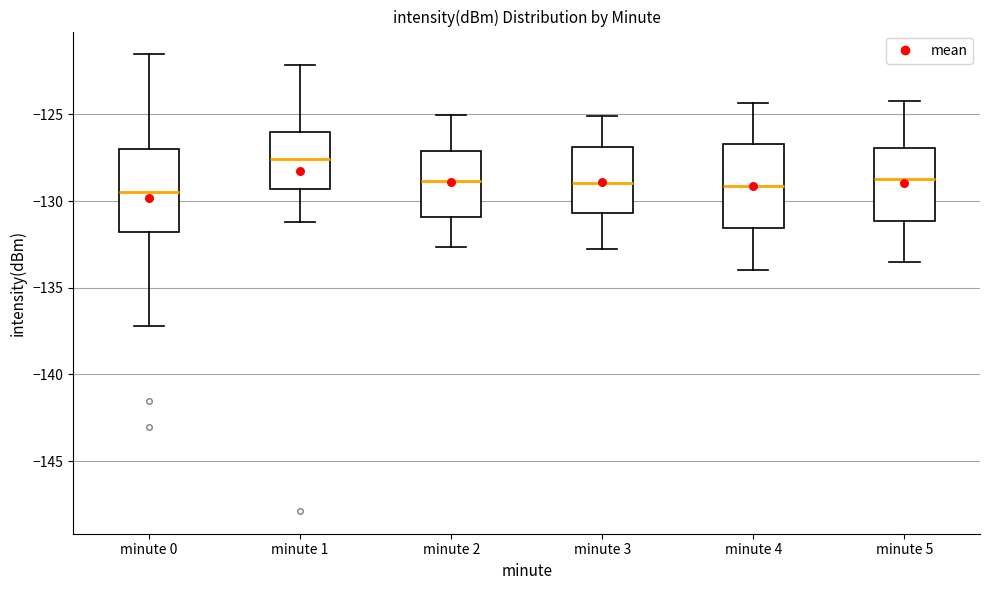

Where is the upper edge of the box for minute 5 on the y-axis? The values are not printed on the chart, so give them approximately, as read against the axis.

-127.0